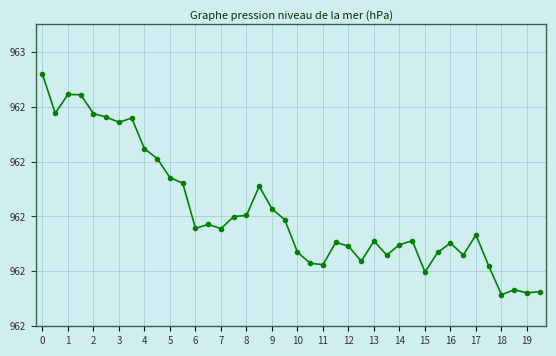

Where is the first local minimum?

1